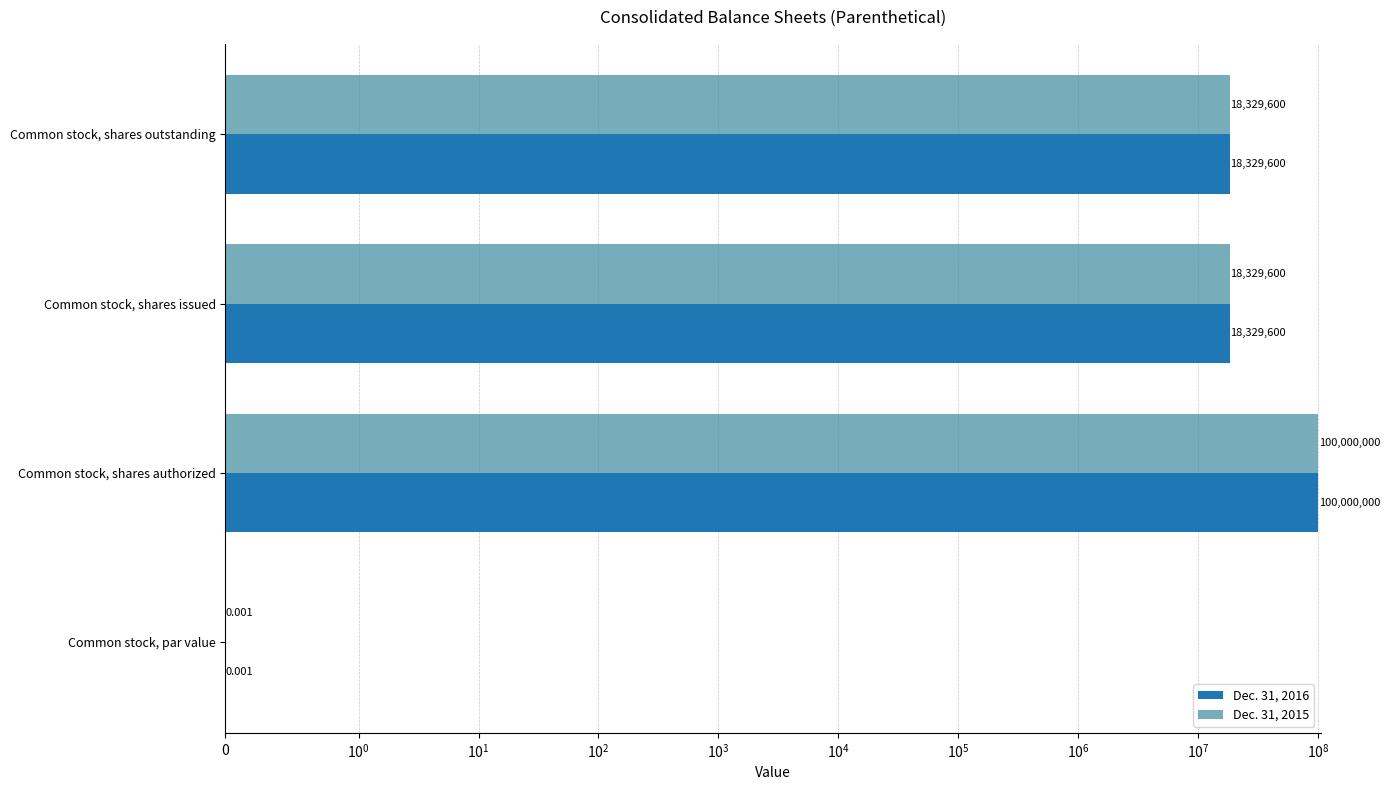

What is the sum of all Dec. 31, 2016 values?

136659200.0